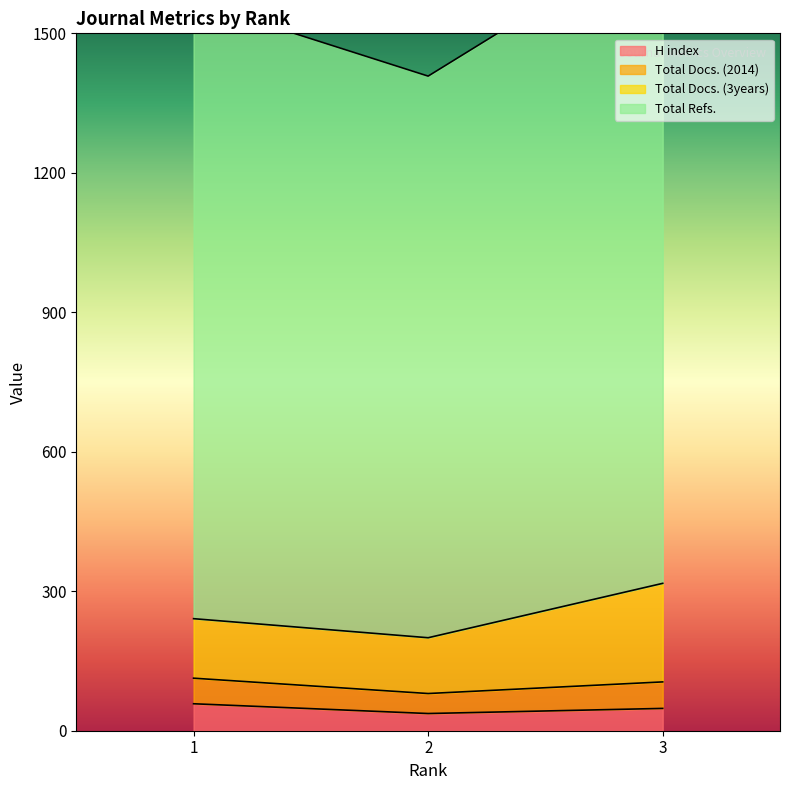

What is the highest value of the H index series?

58